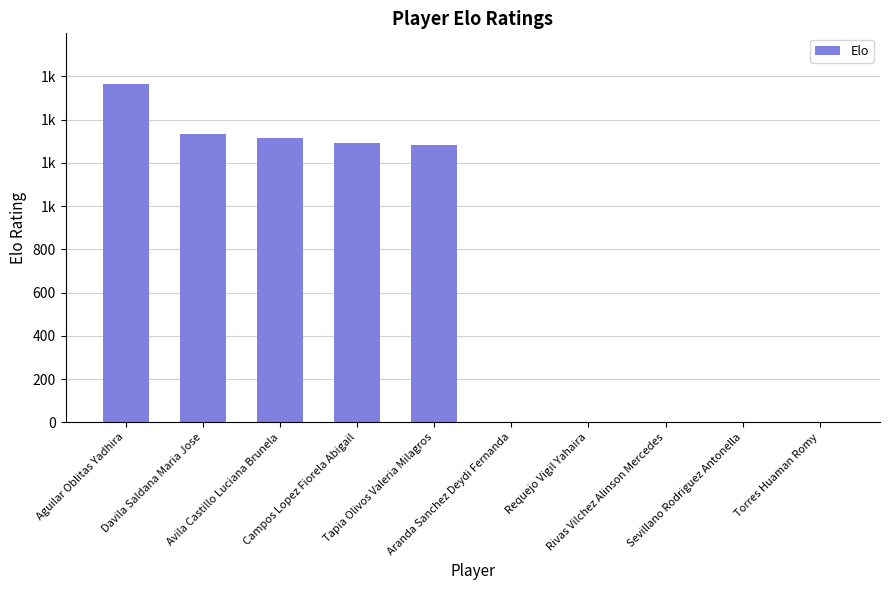

Are the bars horizontal?

No